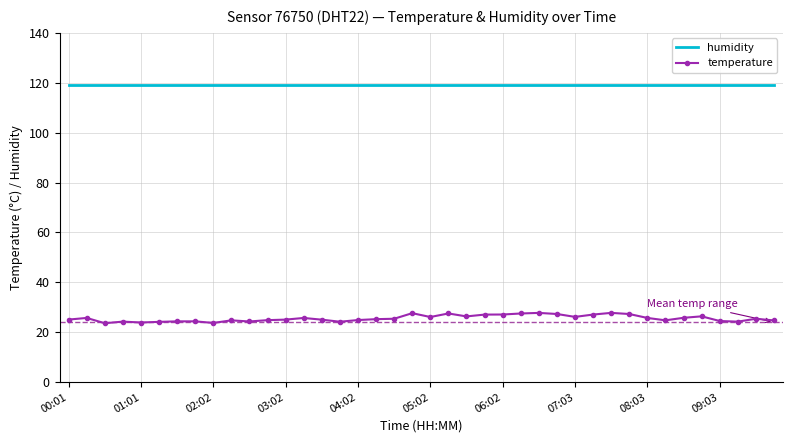

What is the minimum value shown in the chart?

23.6